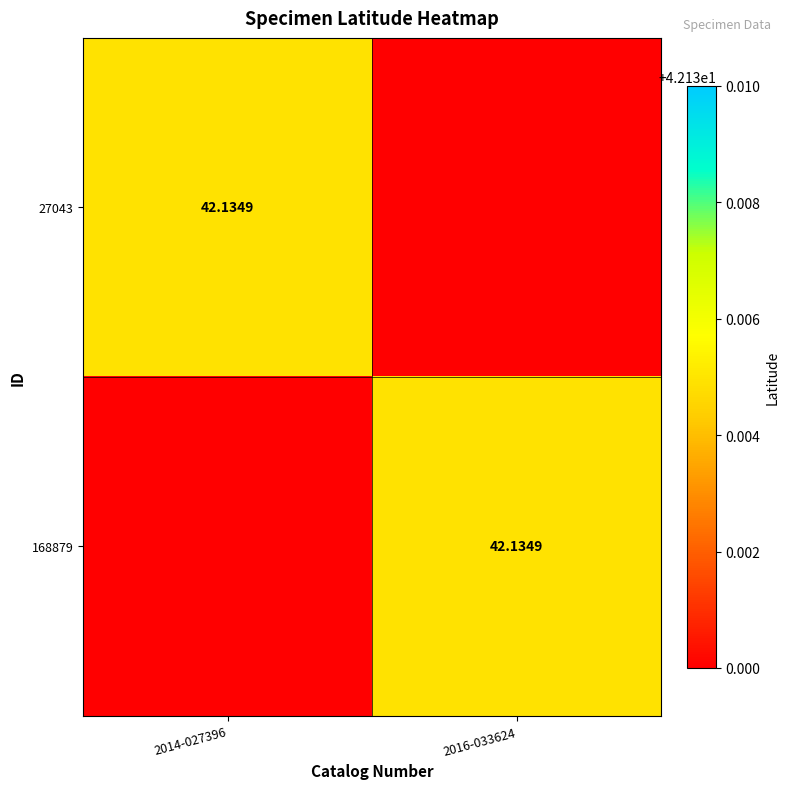

Which category has the highest value in the 168879 series?

2016-033624